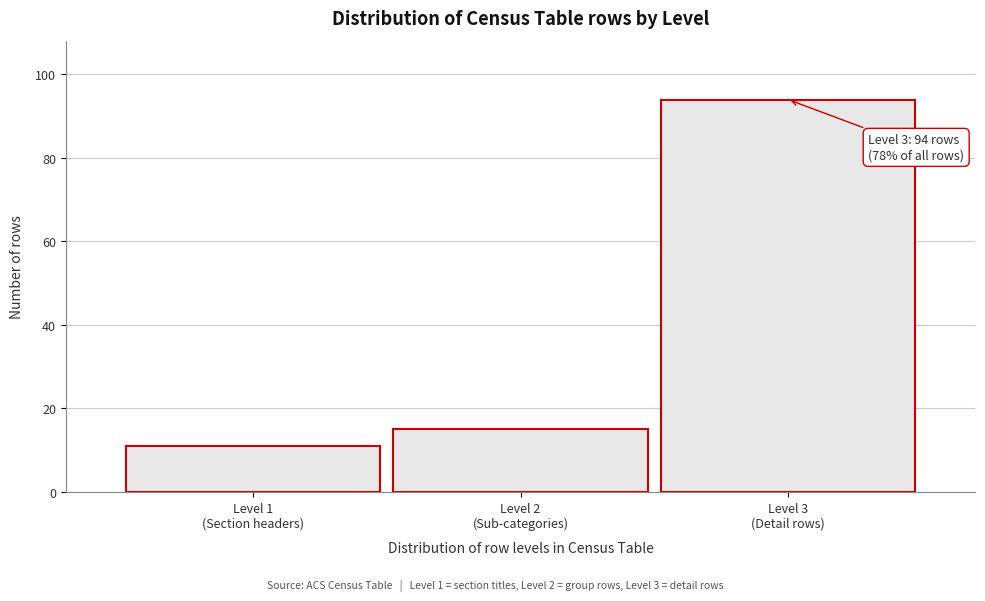

Reading left to right, extract all data points from this chart.

11	15	94